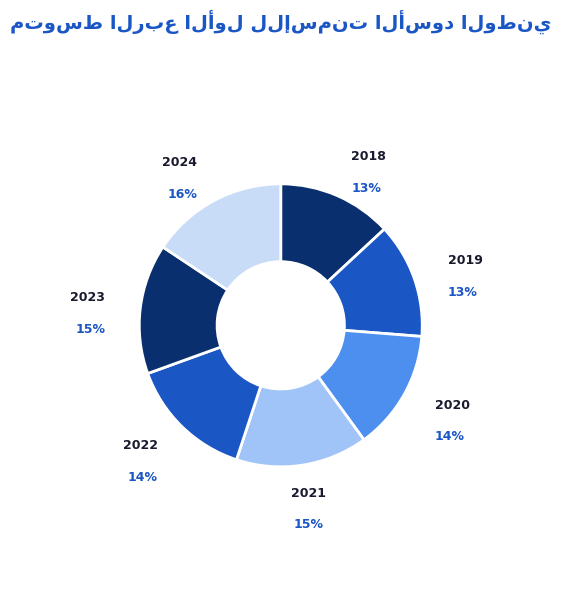

Combined, do 2023 and 2019 account for over 50%?

No